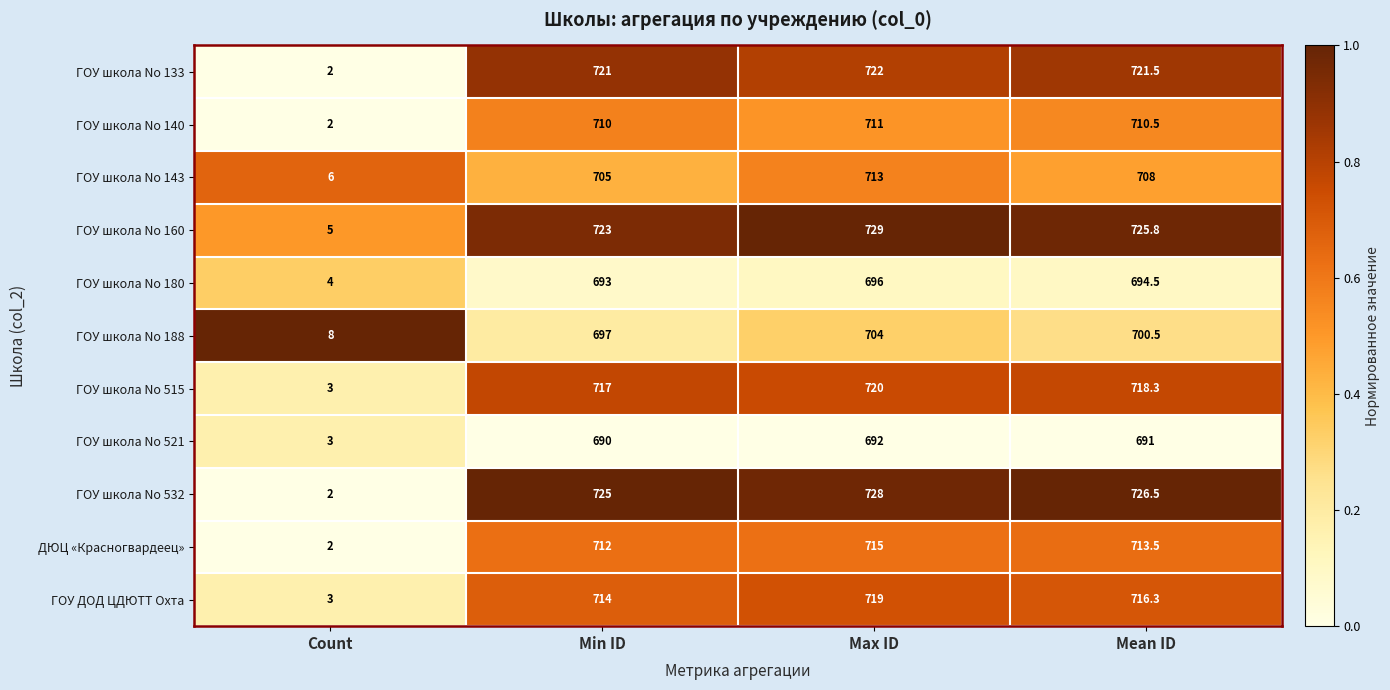

Which category has the lowest value across all series?

Count